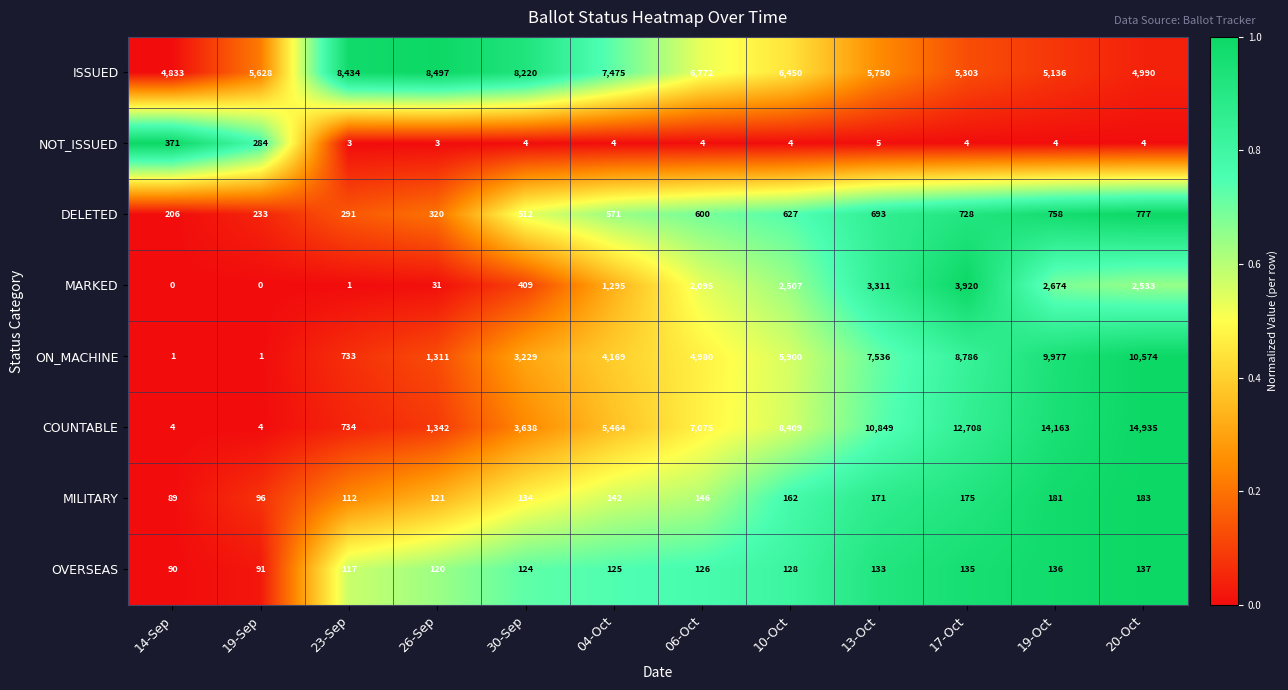

The MILITARY series shows 142 at 04-Oct. True or false?

True